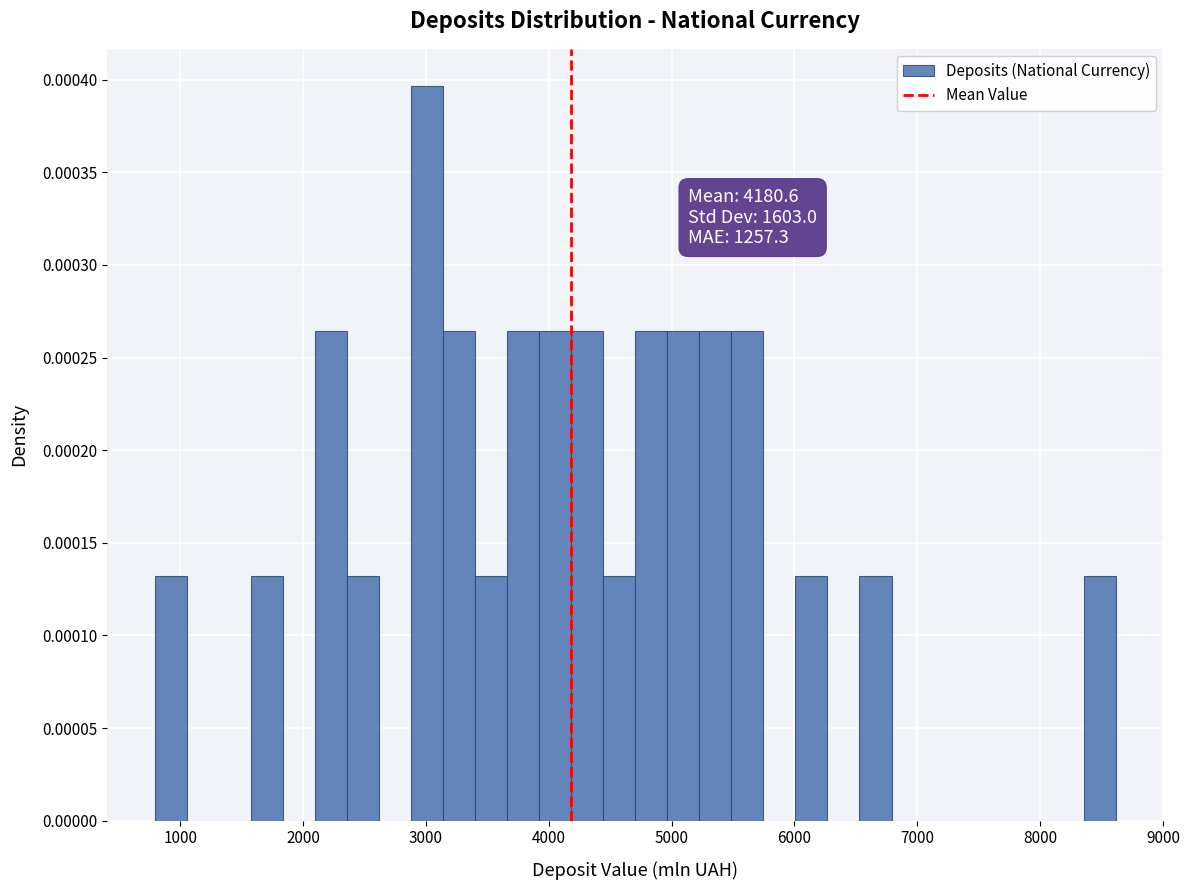

Around what value on the x-axis is the tallest bar? Give the approximate position of its centre, as read against the axis.

3000